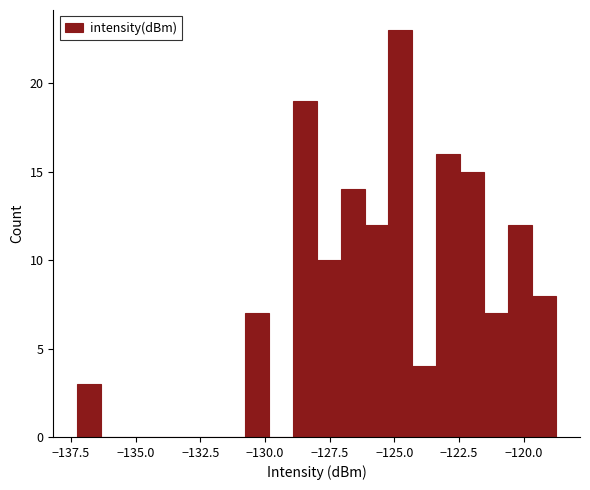

Read against the x-axis, roughly where is the centre of the tallest bar?

-125.0